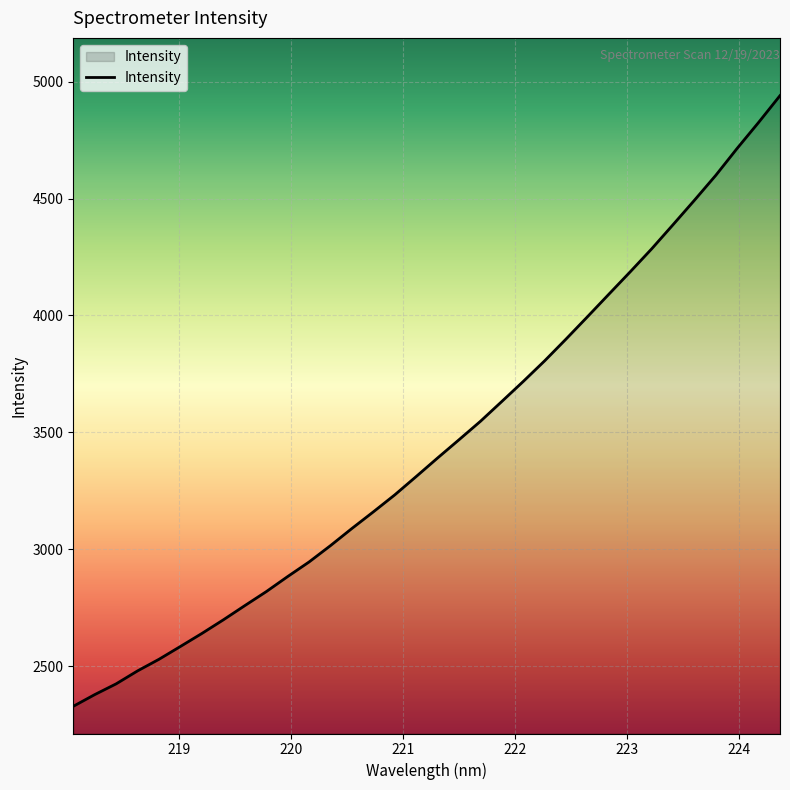

What is the greatest value displayed?

4940.8